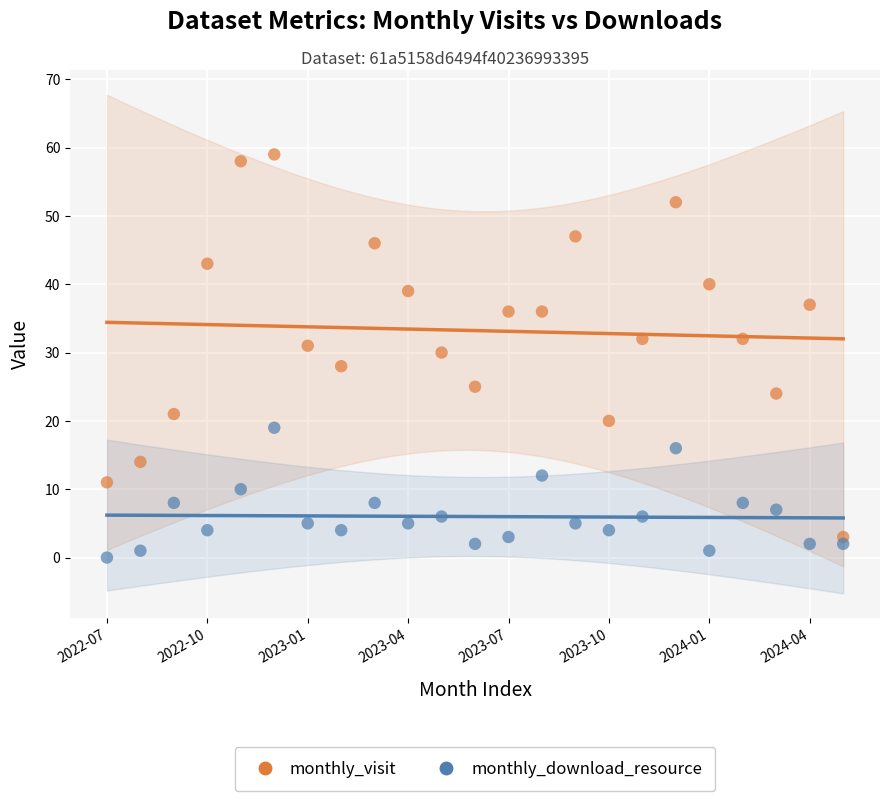

Which series reaches the minimum Y coordinate?

monthly_download_resource